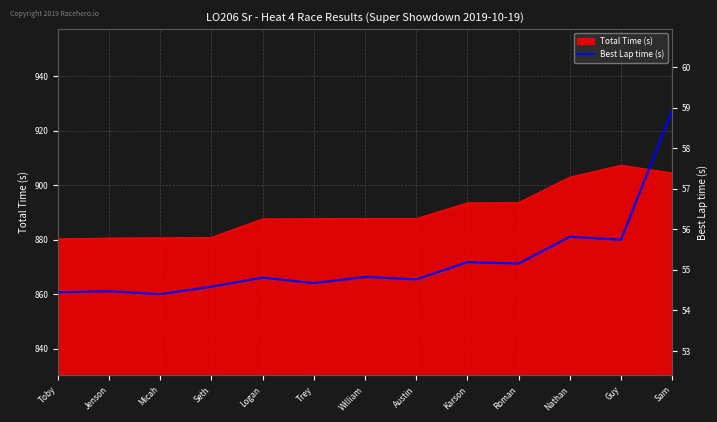

How many lines are shown in the chart?

1